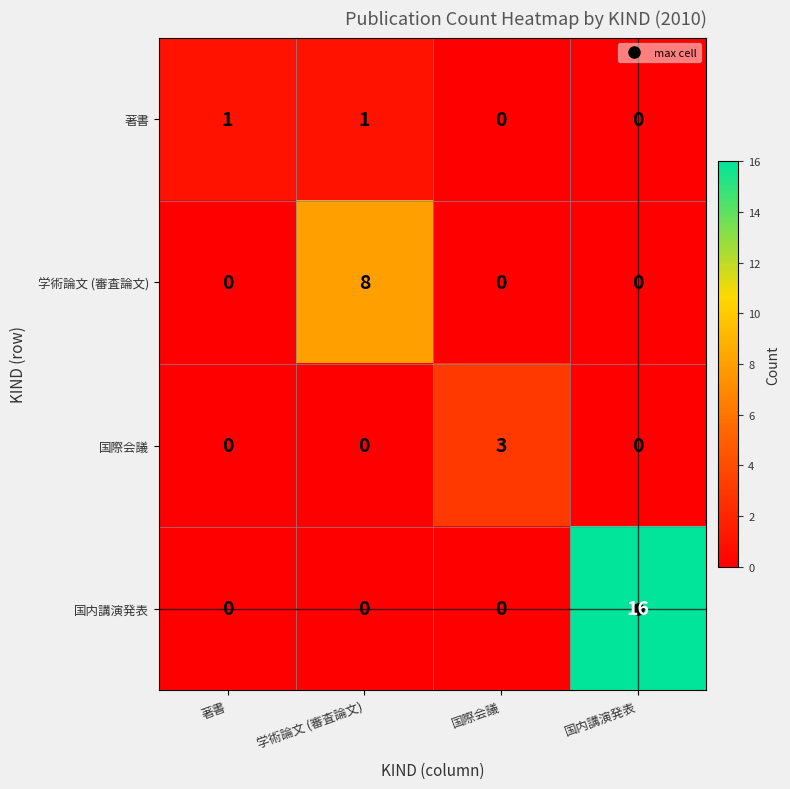

The value of 国際会議 at 国際会議 is 1. True or false?

False